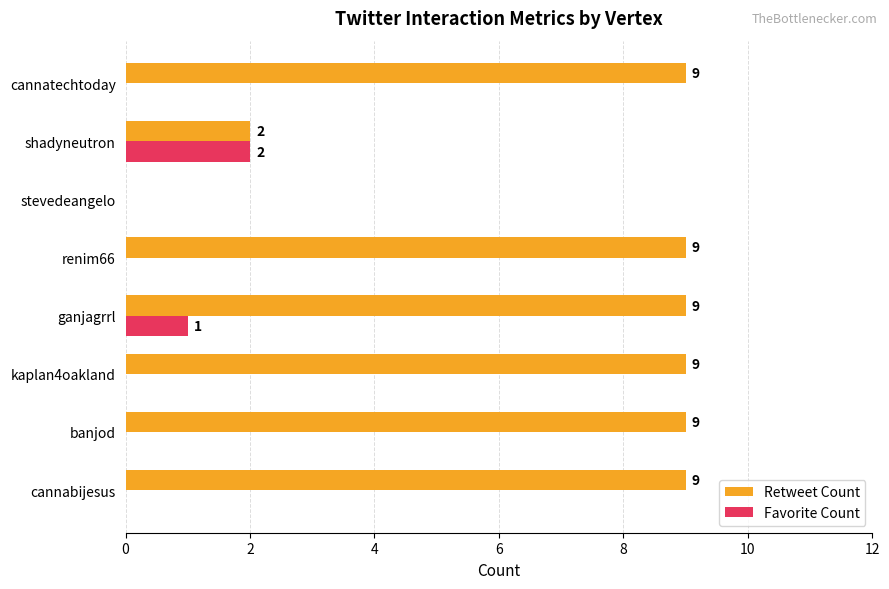

Which series changed the most between banjod and shadyneutron?

Retweet Count